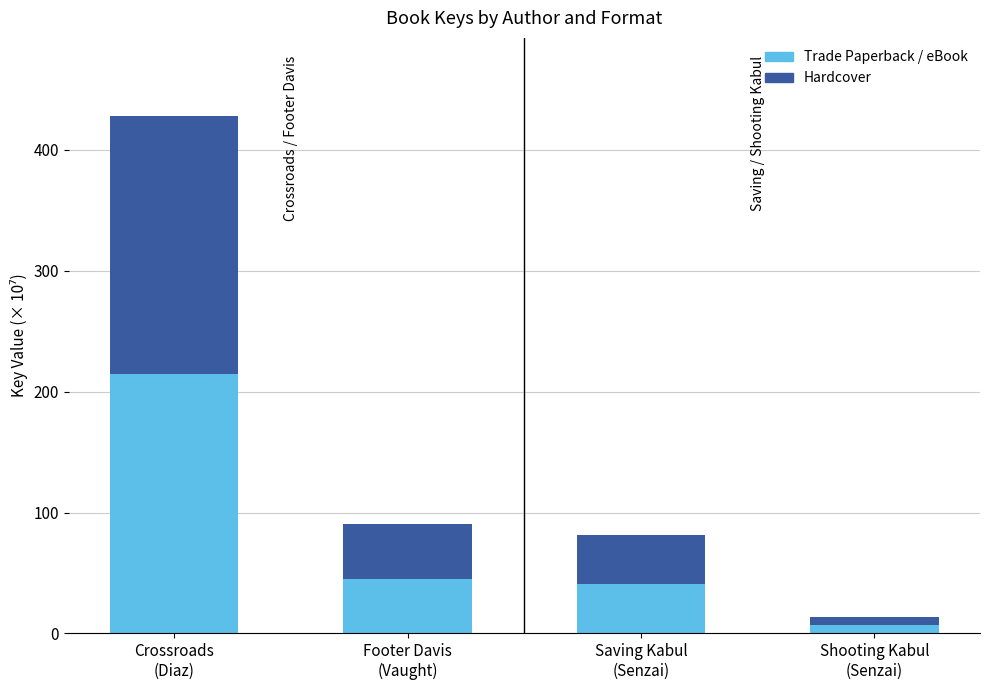

Count the number of data series in this chart.

2